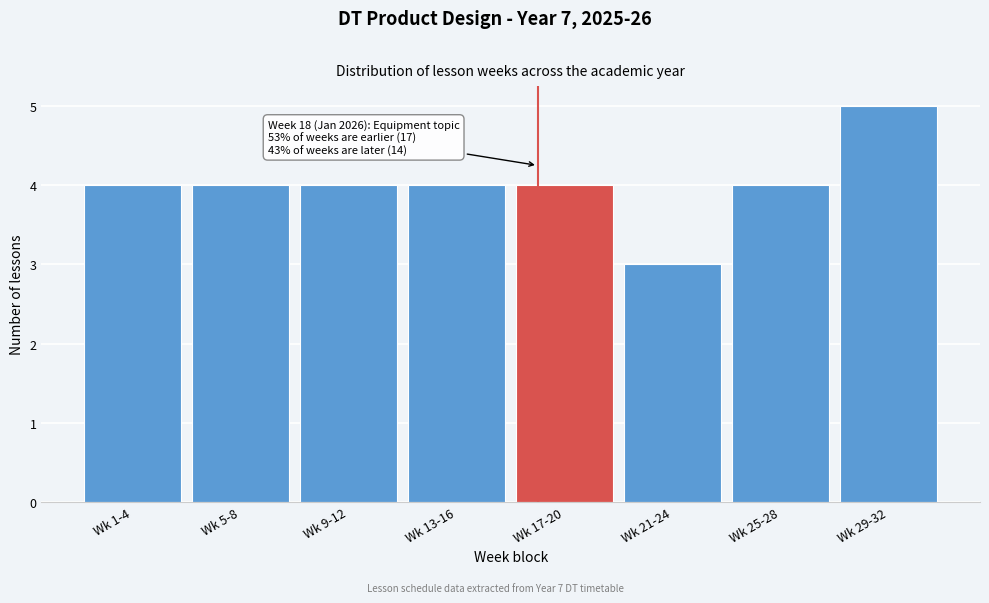

Reading left to right, what are all the values shown in this chart?

4	4	4	4	4	3	4	5